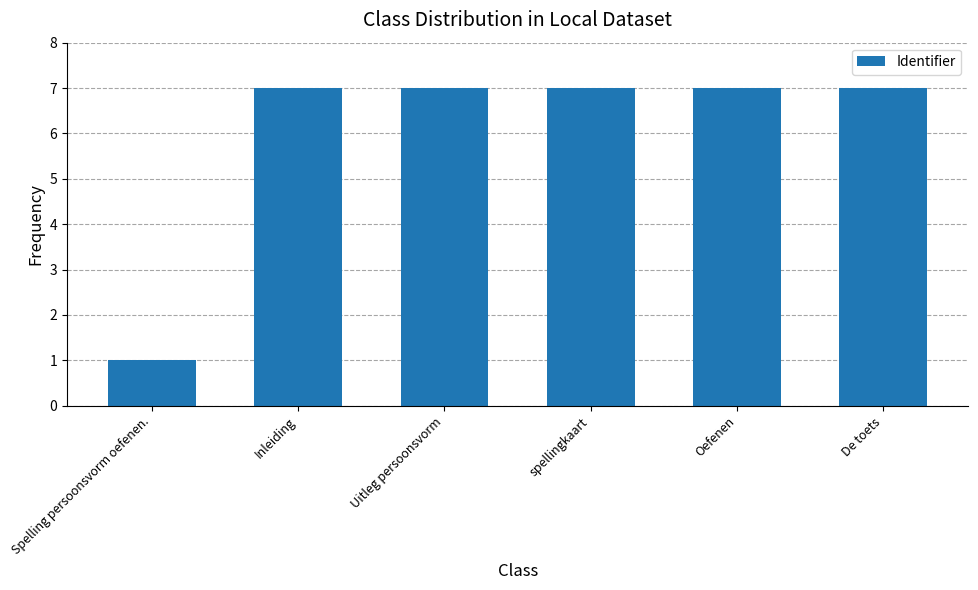

What is the label of the 1st bar from the left?

Spelling persoonsvorm oefenen.